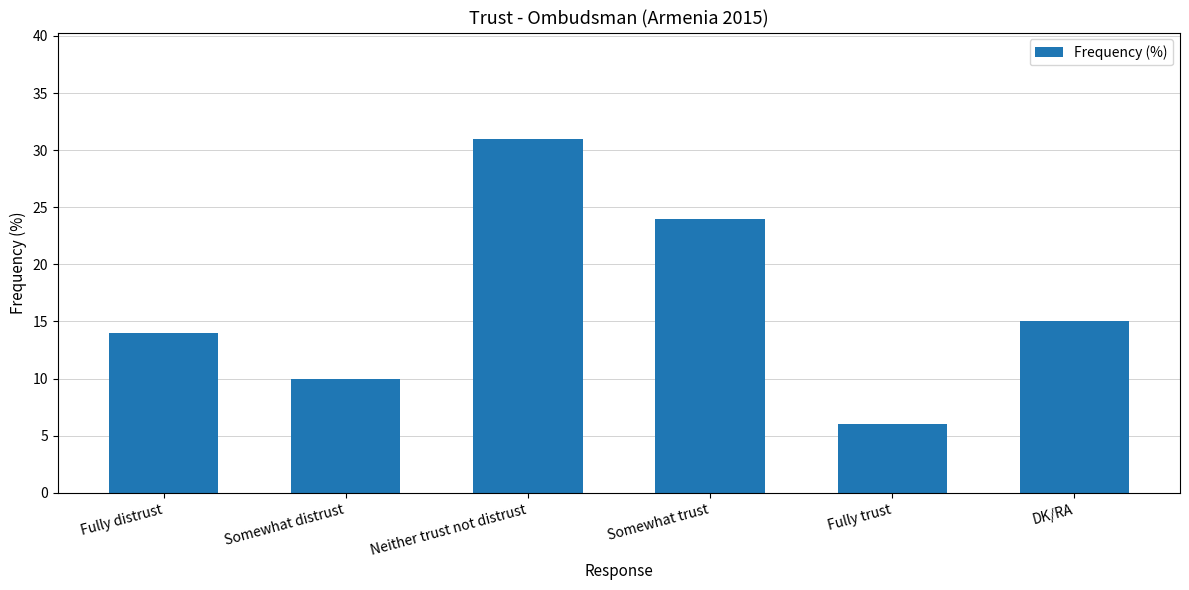

What is the sum of the values at Fully trust and Neither trust not distrust?

37